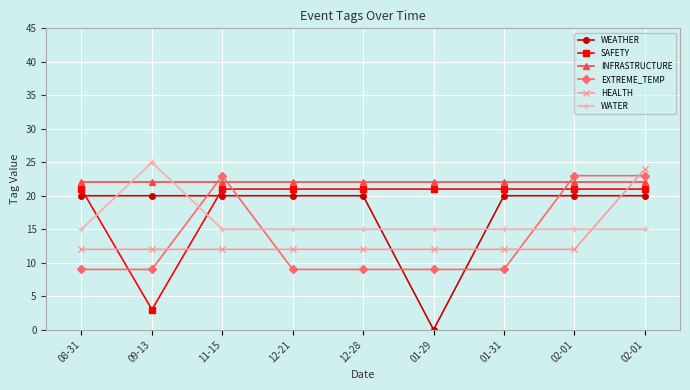

Where do HEALTH and WEATHER first cross each other?

12-28 and 01-29